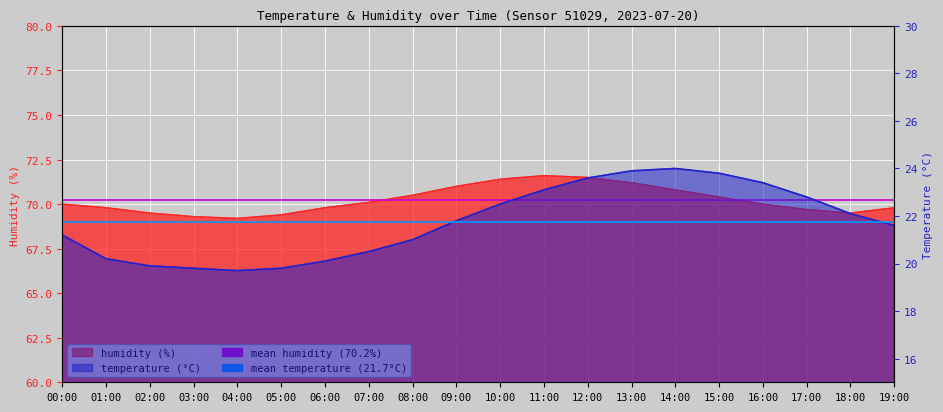

Rank the series at 01:00 from lowest to highest value.

temperature, humidity